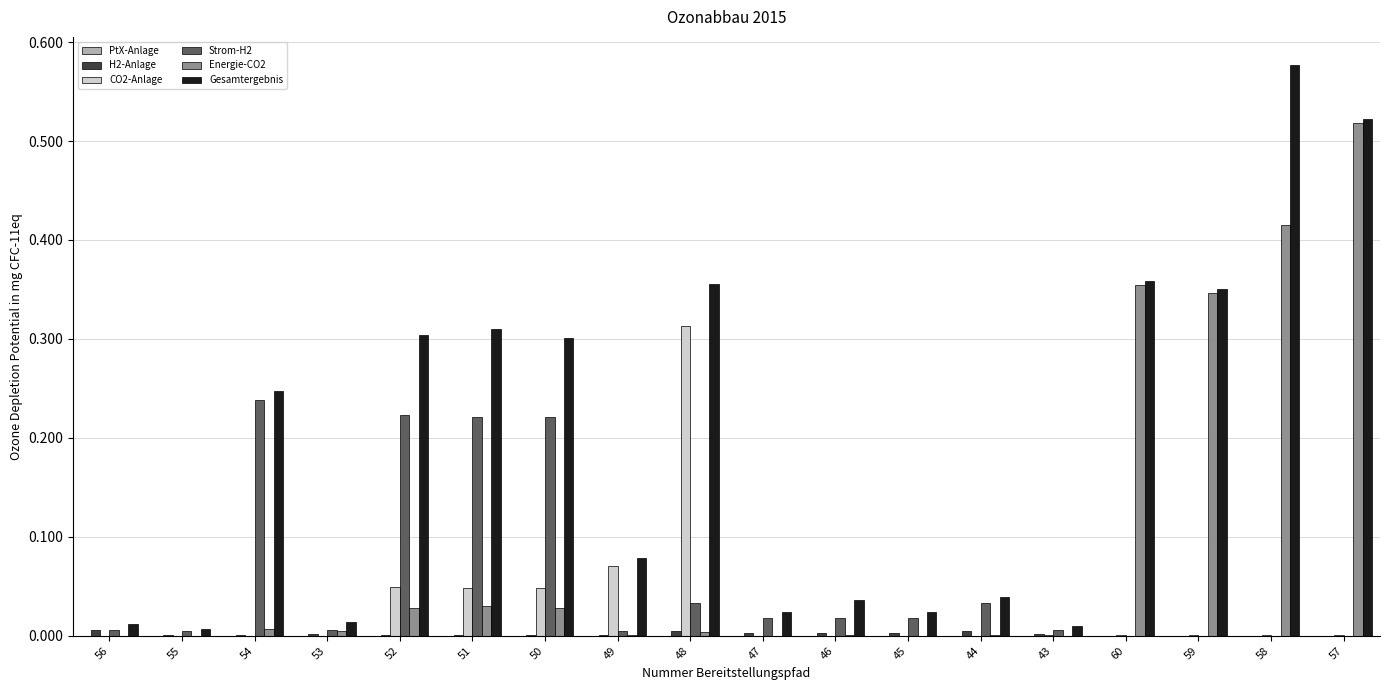

Which series has the largest range (max minus min)?

Gesamtergebnis